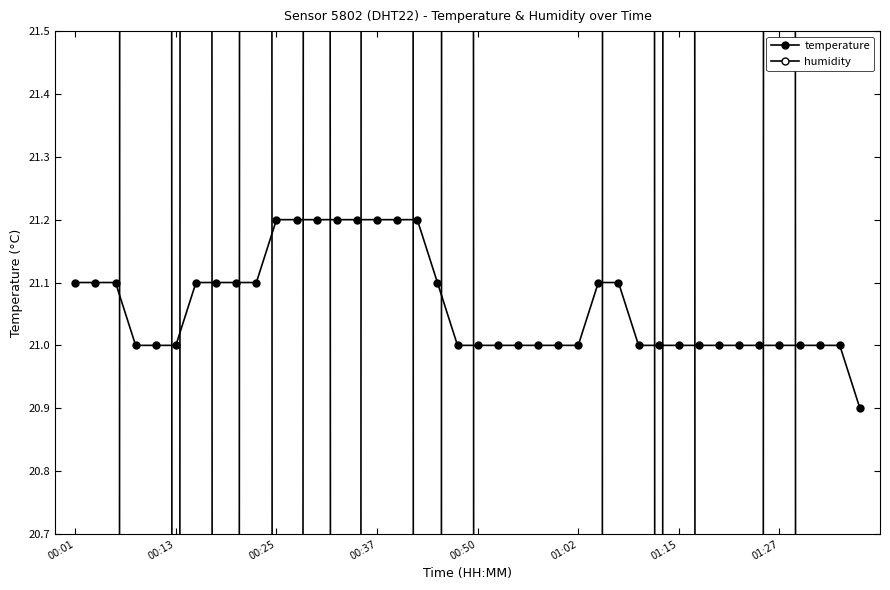

The temperature series shows 34.2 at 01:15. True or false?

False